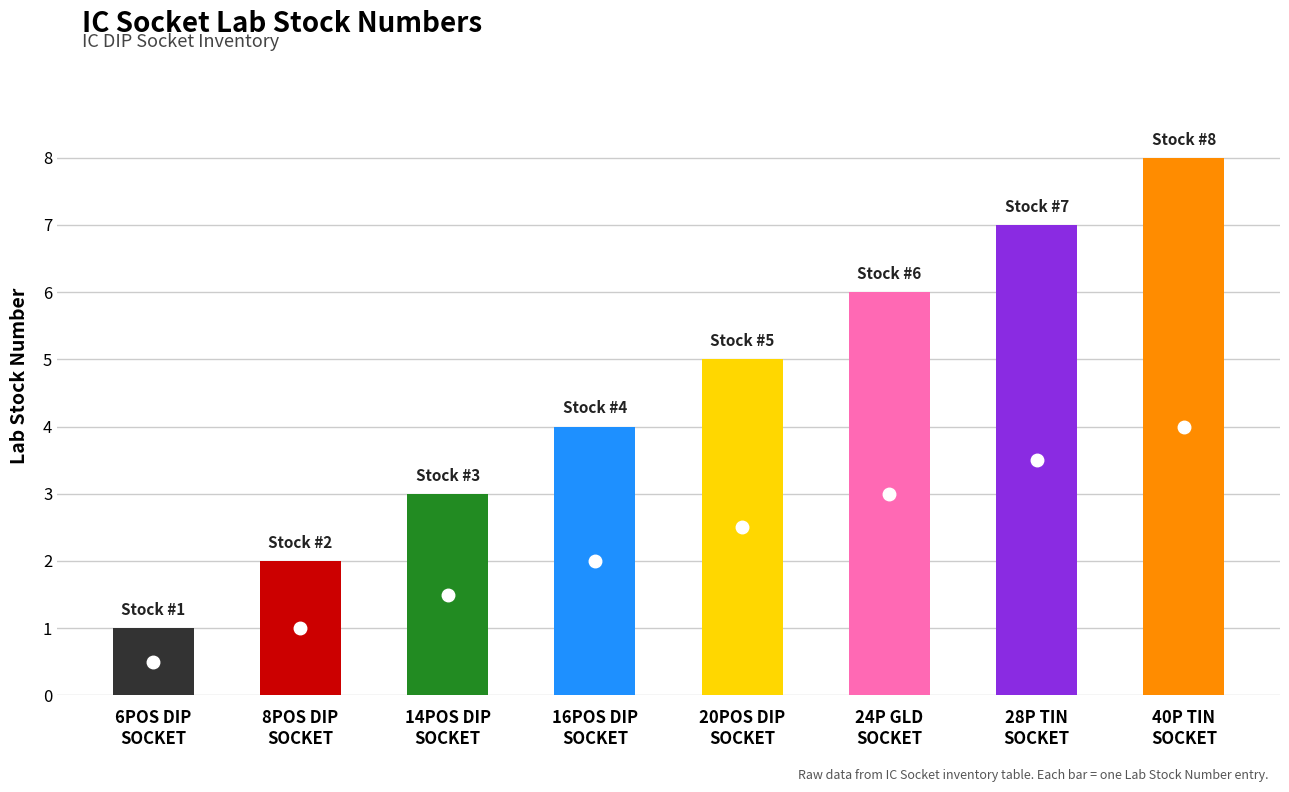

Does the chart contain stacked bars?

No